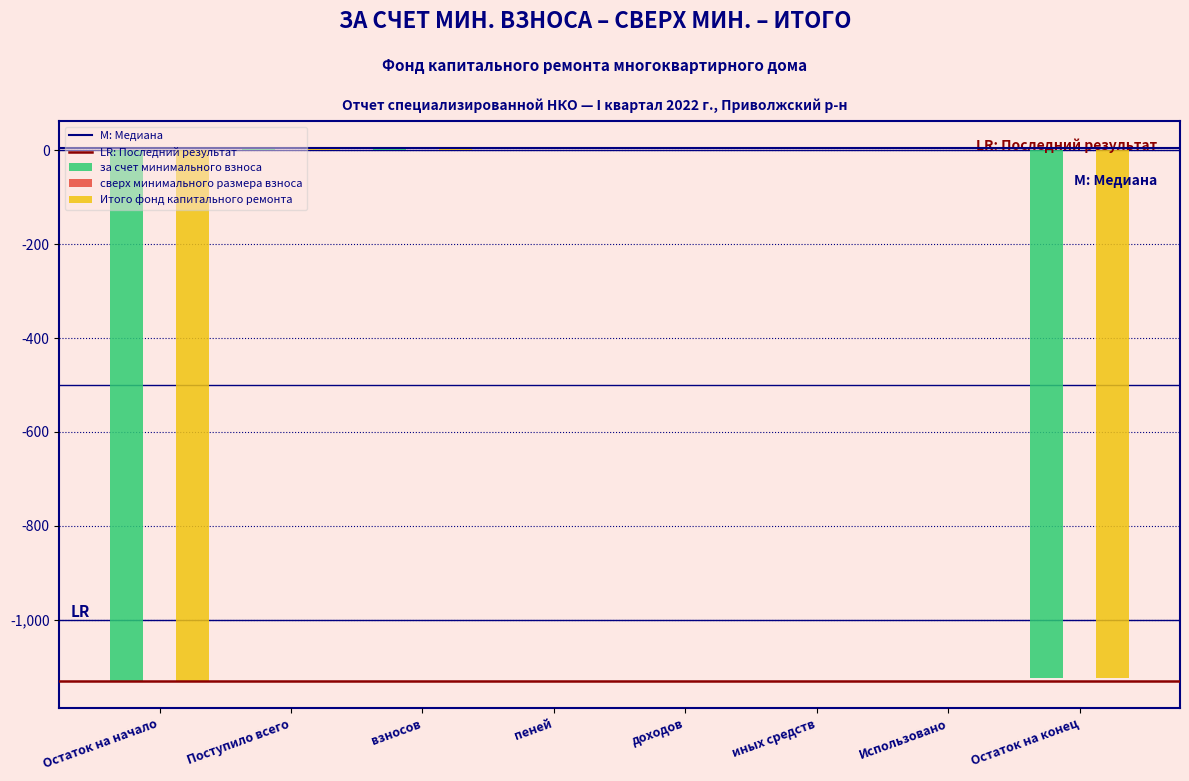

Is it true that Итого фонд капитального ремонта equals 572.5 at Использовано?

False